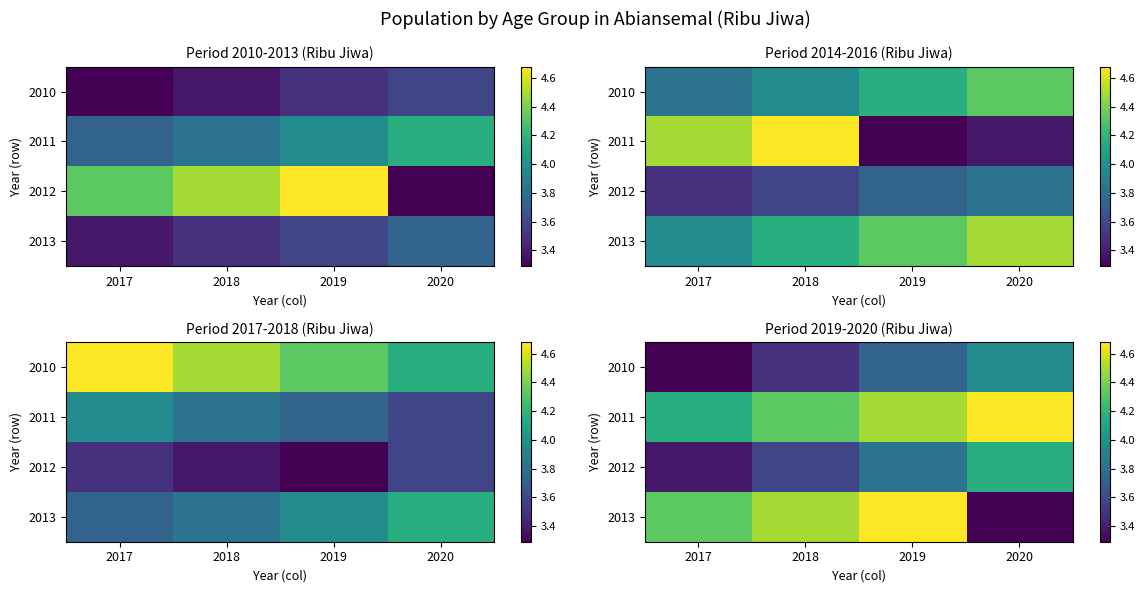

How many 2012 values are between 3 and 4?

3